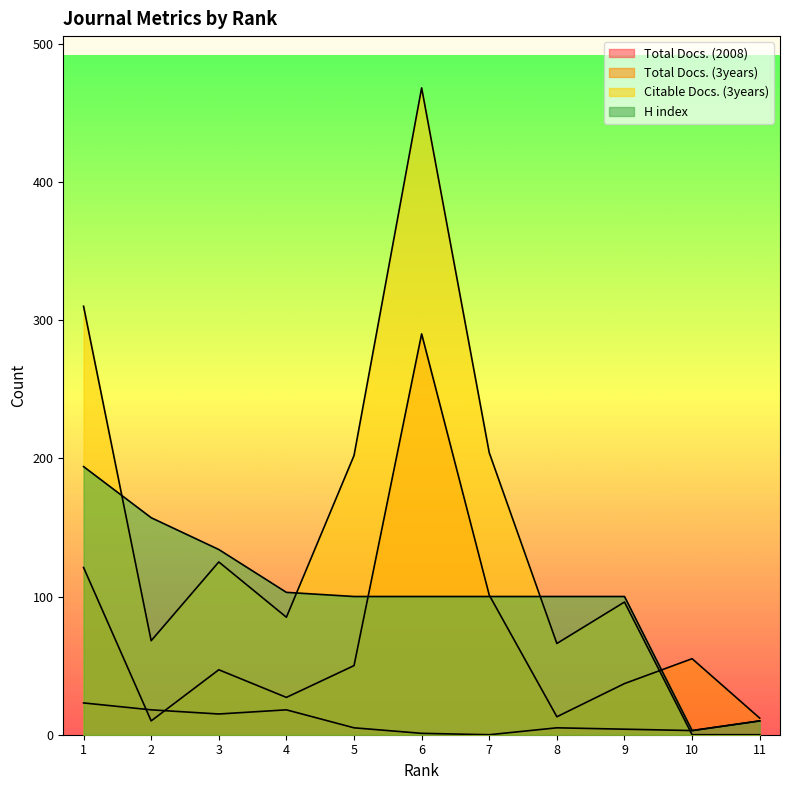

How many times do Total Docs. (2008) and Citable Docs. (3years) cross each other?

1